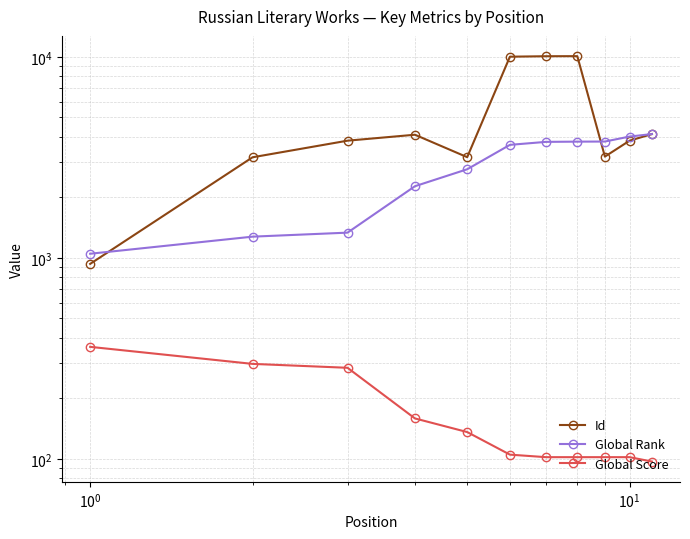

How many values in the Global Score series are below 105?

5